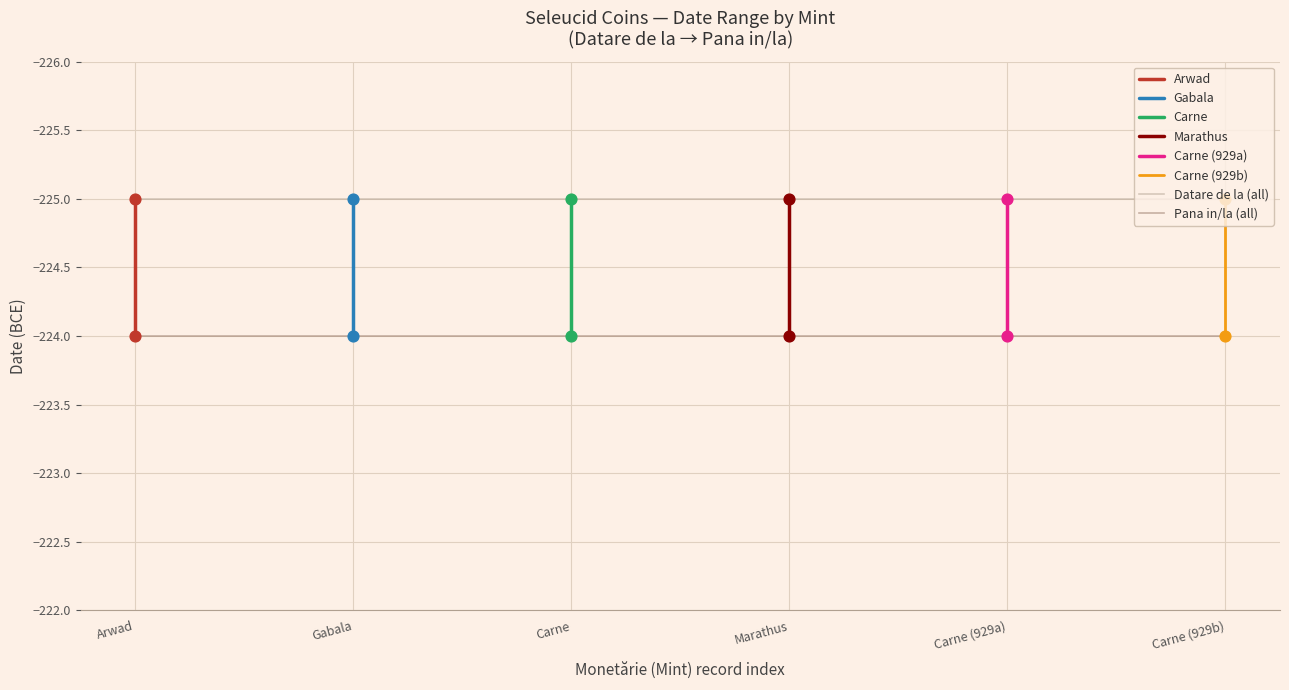

Which series has the widest spread of Y values?

Arwad